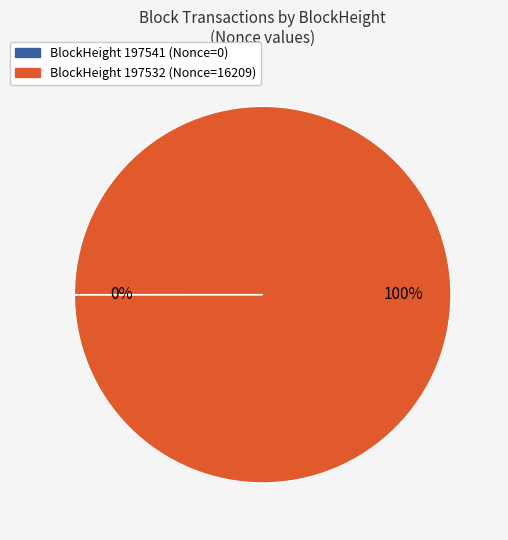

To the nearest percent, what is the average slice percentage?

50%